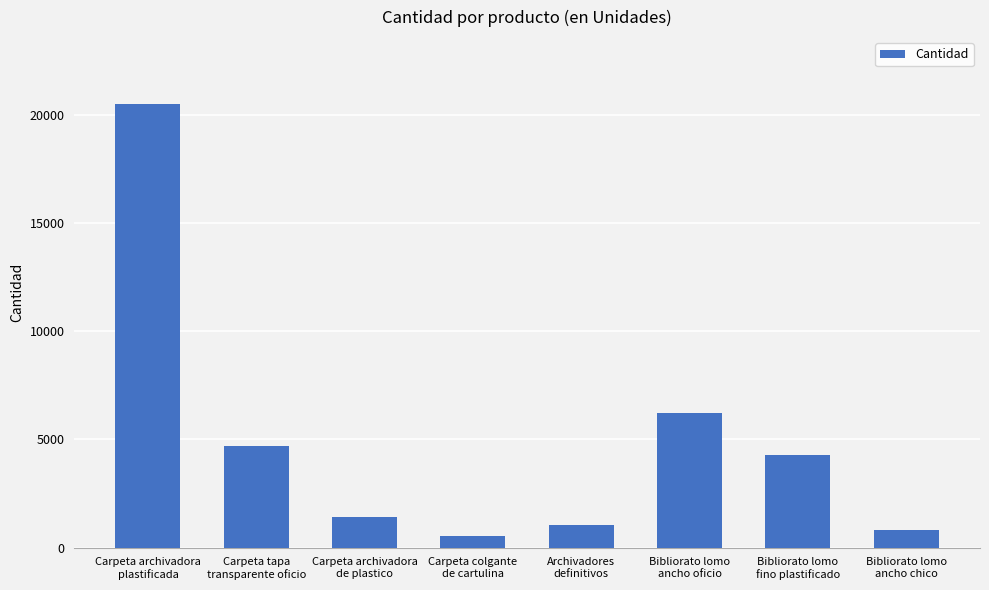

Rank the categories by value from highest to lowest.

Carpeta archivadora
plastificada, Bibliorato lomo
ancho oficio, Carpeta tapa
transparente oficio, Bibliorato lomo
fino plastificado, Carpeta archivadora
de plastico, Archivadores
definitivos, Bibliorato lomo
ancho chico, Carpeta colgante
de cartulina